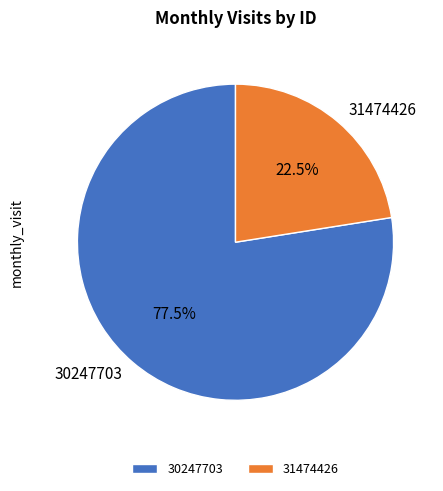

Which has a higher value, 30247703 or 31474426?

30247703